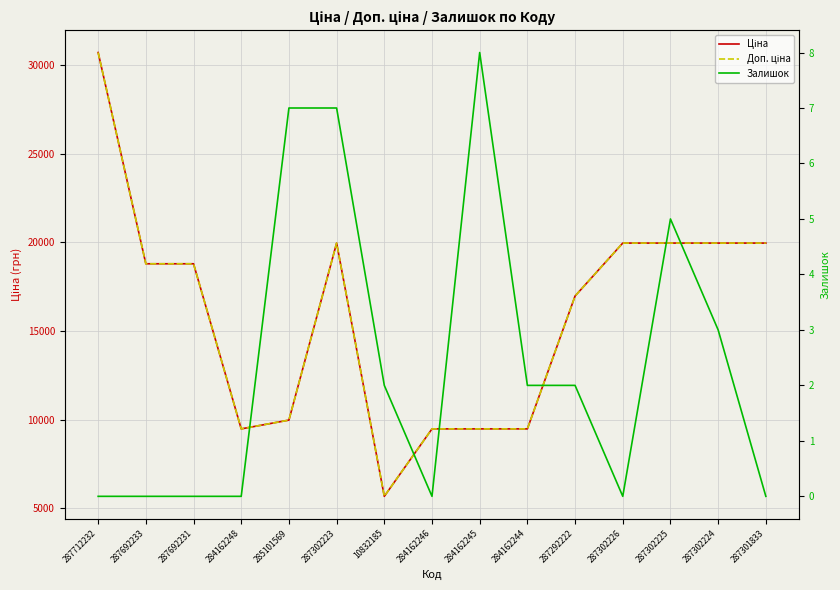

Reading right to left, list all the values displayed in this chart.

Ціна: 287301833=19964.2	287302224=19964.2	287302225=19964.2	287302226=19964.2	287292222=16976.3	284162244=9480.1	284162245=9480.1	284162246=9480.1	10832185=5673.8	287302223=19964.2	285101569=9975.0	284162248=9480.1	287692231=18796.8	287692233=18796.8	287712232=30717.1
Доп. ціна: 287301833=19964.2	287302224=19964.2	287302225=19964.2	287302226=19964.2	287292222=16976.3	284162244=9480.1	284162245=9480.1	284162246=9480.1	10832185=5673.8	287302223=19964.2	285101569=9975.0	284162248=9480.1	287692231=18796.8	287692233=18796.8	287712232=30717.1
Залишок: 287301833=0.0	287302224=3.0	287302225=5.0	287302226=0.0	287292222=2.0	284162244=2.0	284162245=8.0	284162246=0.0	10832185=2.0	287302223=7.0	285101569=7.0	284162248=0.0	287692231=0.0	287692233=0.0	287712232=0.0